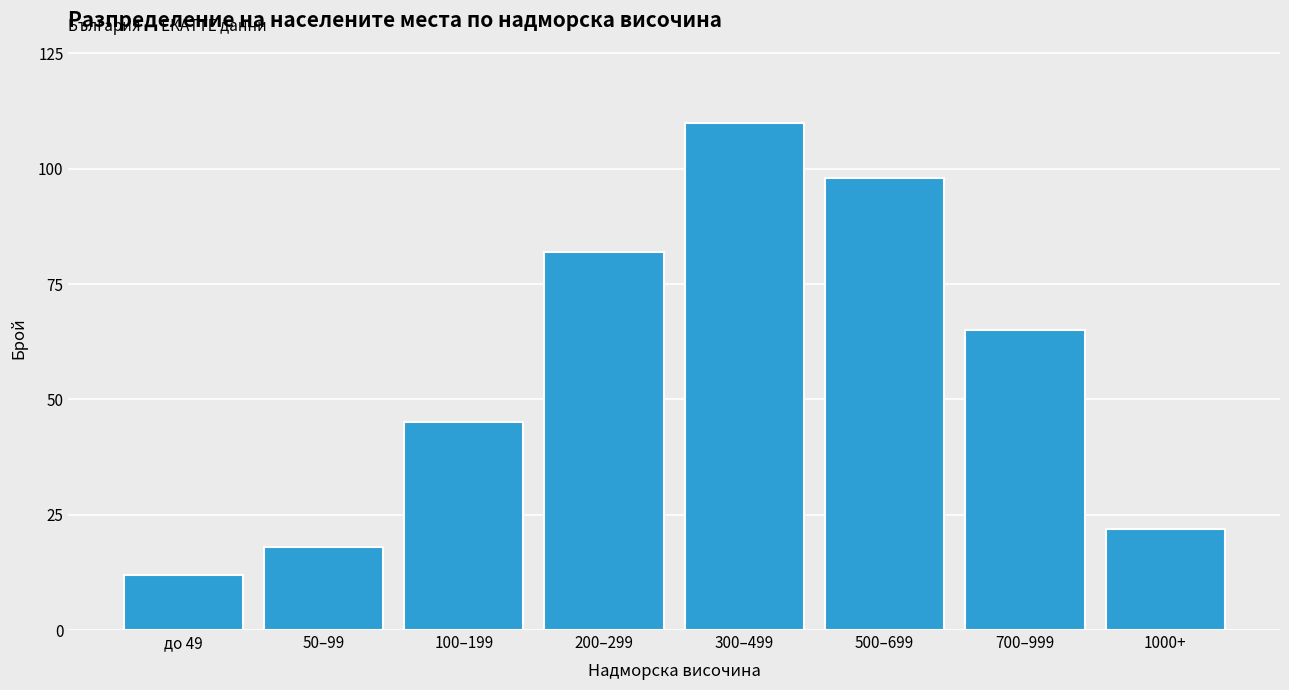

Reading right to left, extract all data points from this chart.

1000+=22	700–999=65	500–699=98	300–499=110	200–299=82	100–199=45	50–99=18	до 49=12